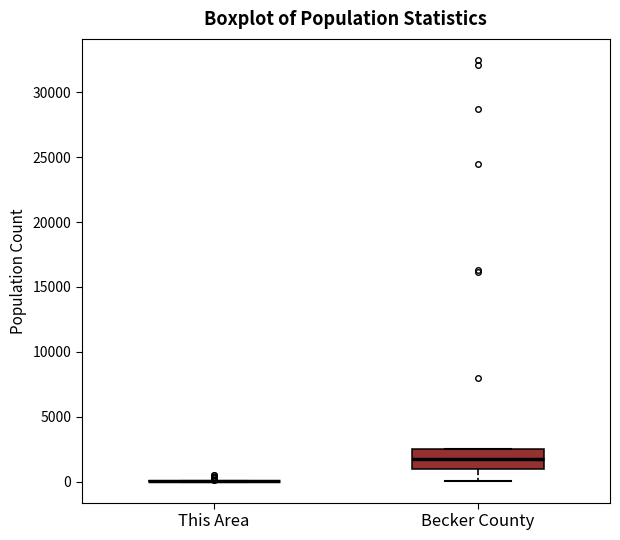

Reading left to right, read every box against the y-axis: the position of its median line, the range the box covers, and the ends of its whiskers. The values are not printed on the chart, so give them approximately, as read against the axis.

This Area: box collapsed to a line at 0, whiskers 0 to 0
Becker County: median 1500, box 1000 to 2500, whiskers 0 to 2500